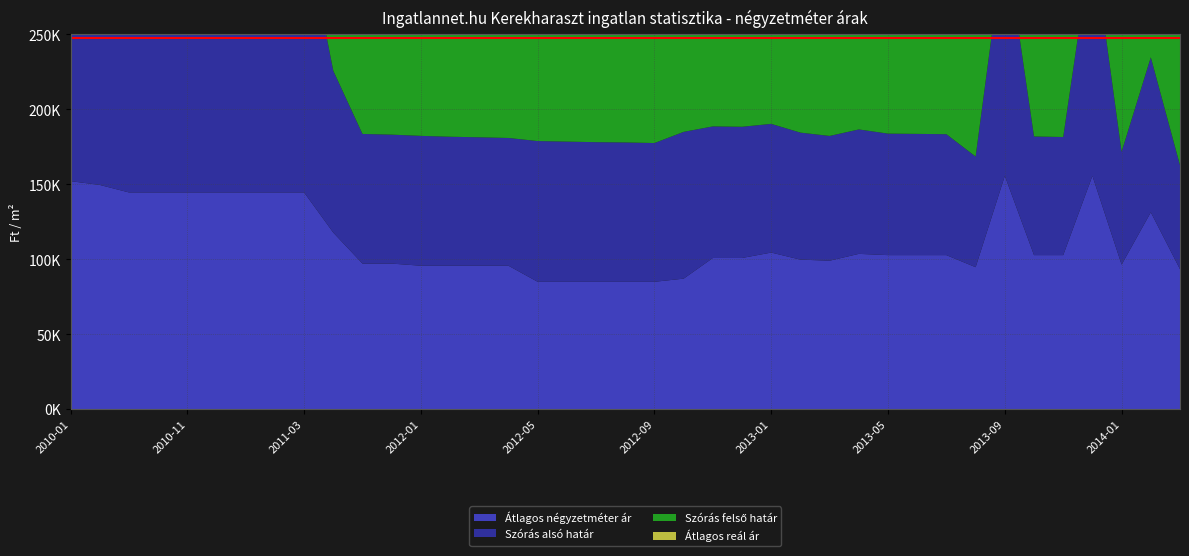

Reading left to right, extract all data points from this chart.

Átlagos négyzetméter ár: 152063	149557	144545	144545	144545	144545	144545	144545	144545	117727	97073	97073	95659	95659	95659	95659	84931	84931	84931	84931	84931	87035	100823	100823	104431	99718	99007	103563	102721	102721	102721	94674	155605	102721	102721	155605	96382	131283	93339
Szórás alsó határ: 172763	189679	182851	182226	181863	181502	181502	181296	180172	107955	86472	86017	86611	86025	85659	85204	93877	93504	93133	92948	92555	97909	87760	87515	85834	84712	83211	82997	81052	80870	80659	73804	159652	79139	78787	158456	75265	103403	69331
Szórás felső határ: 215287	189679	182851	182226	181863	181502	181502	181296	180172	183807	150454	149999	142381	141795	141429	140974	106827	106454	106083	105898	105505	104791	146374	146129	155412	144570	144023	154263	154034	153852	153641	141530	190934	152121	151769	189738	140025	190217	139057
Átlagos reál ár: 194025	189679	182851	182226	181863	181502	181502	181296	180172	145881	118463	118008	114496	113910	113544	113089	100352	99979	99608	99423	99030	101350	117067	116822	120623	114641	113617	118630	117543	117361	117150	107667	175293	115630	115278	174097	107645	146810	104194